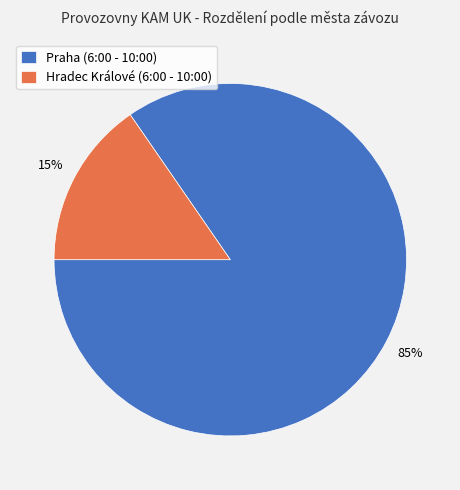

To the nearest percent, what is the average slice percentage?

50%